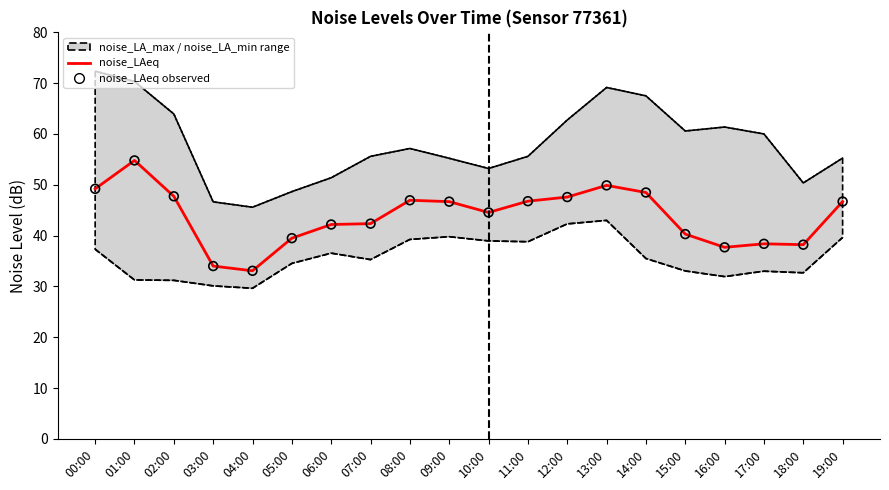

At how many categories does at least one series exceed 43?

20